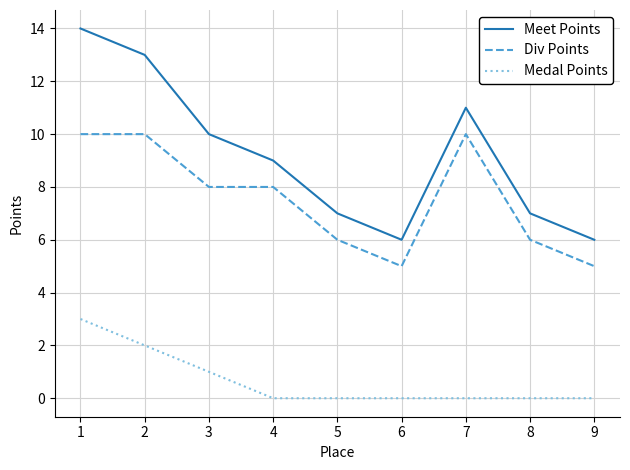

True or false: Div Points and Medal Points cross at least once.

False